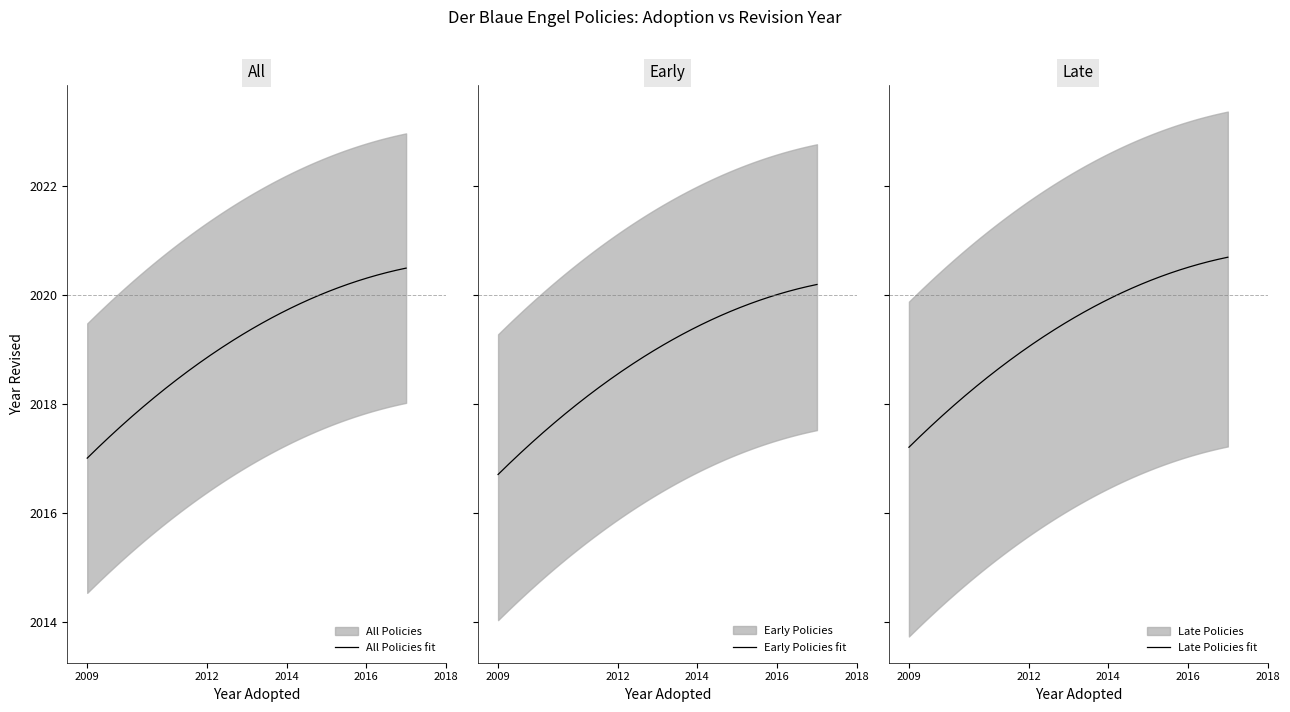

What is the ratio of the value at 2014 to the value at 2013?

1.0